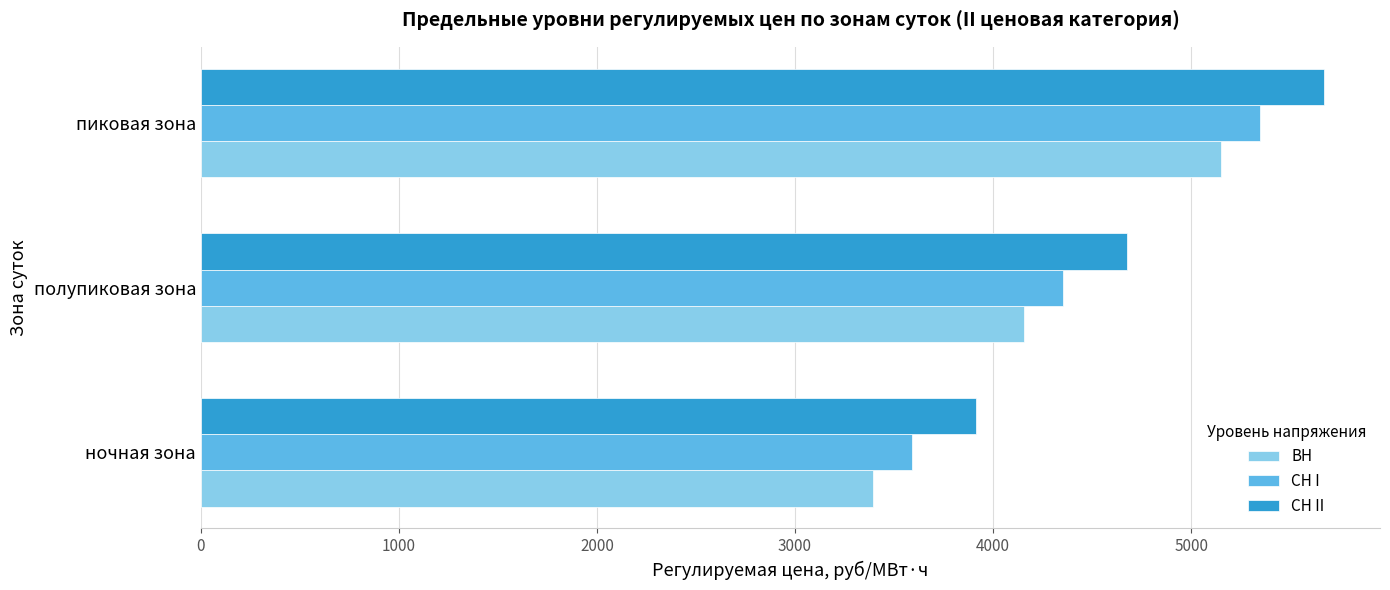

What is the difference between the maximum and second lowest values in the ВН series?

994.4